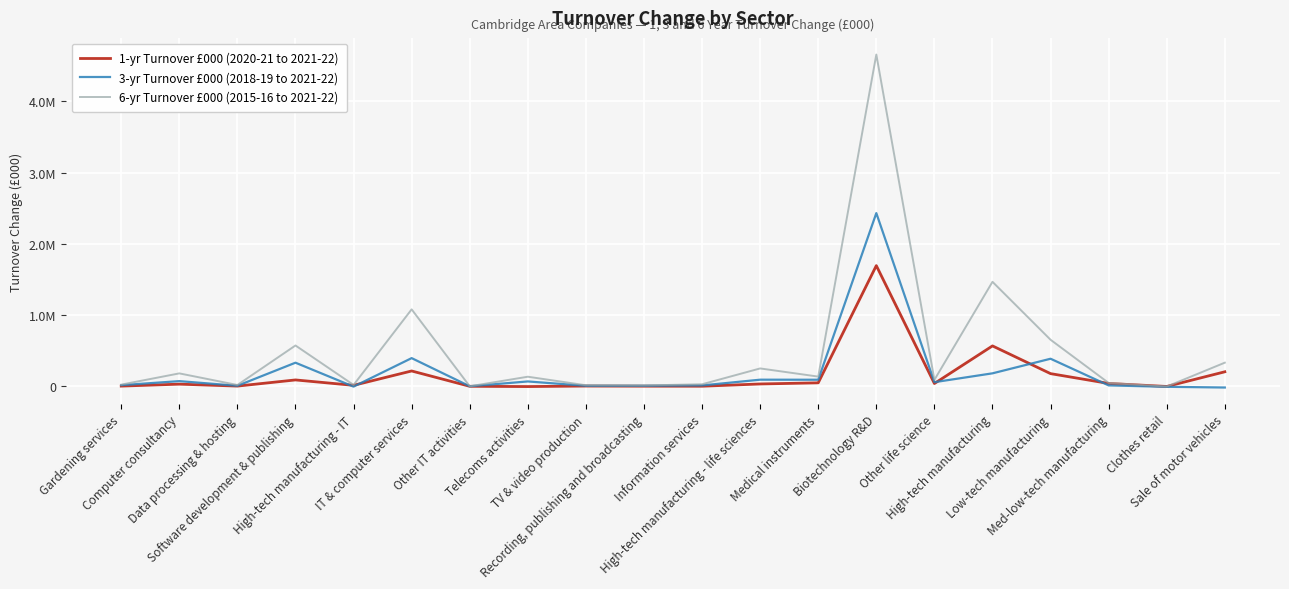

Does the chart display data point markers on the line(s)?

No